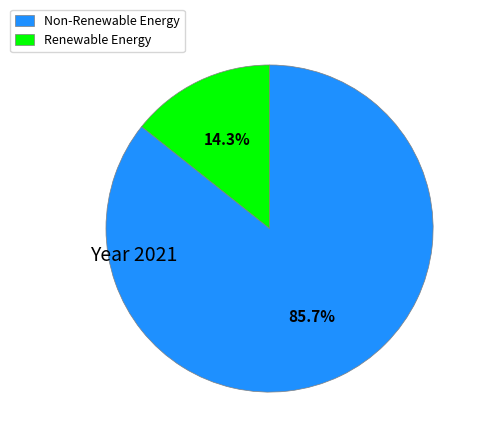

Does Non-Renewable Energy account for over 50% of the chart?

Yes